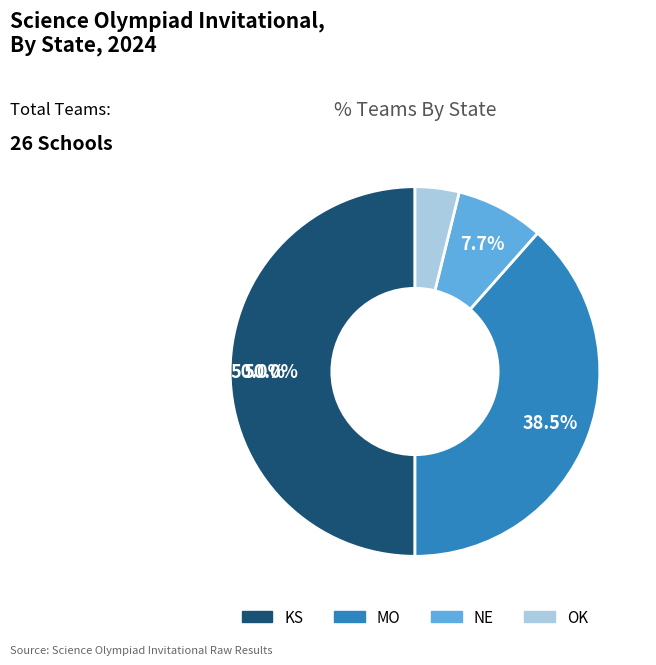

True or false: KS accounts for 63% of the total.

False